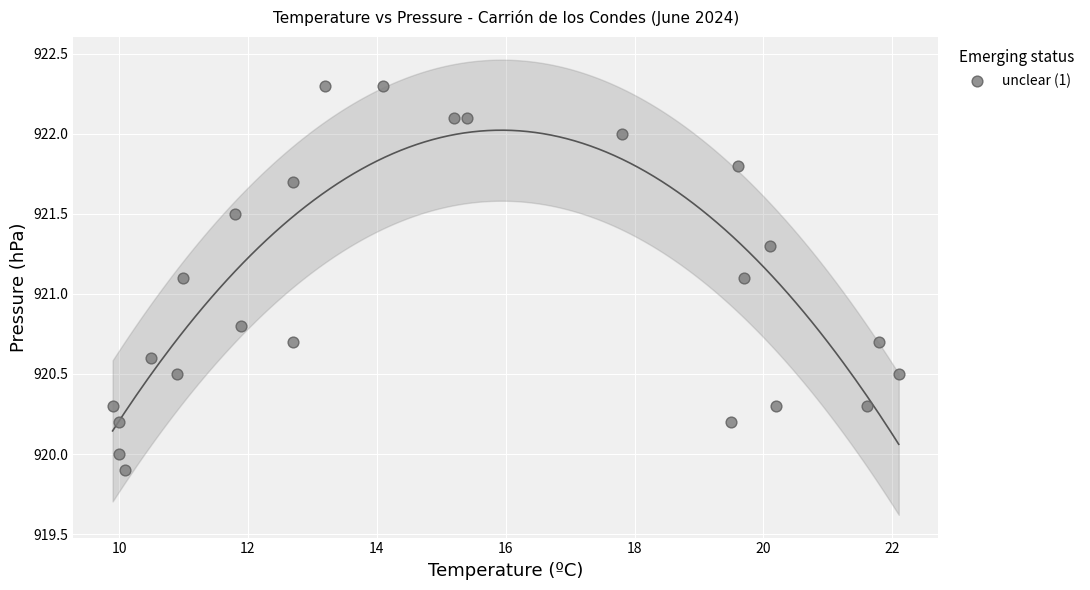

What is the range of X values (max minus min)?

12.2